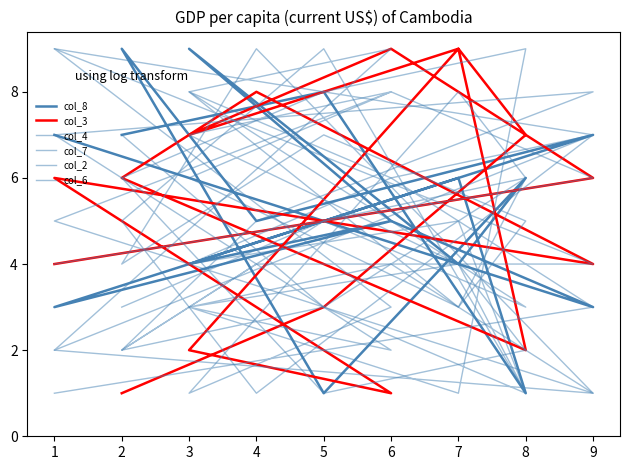

How many lines are shown in the chart?

6